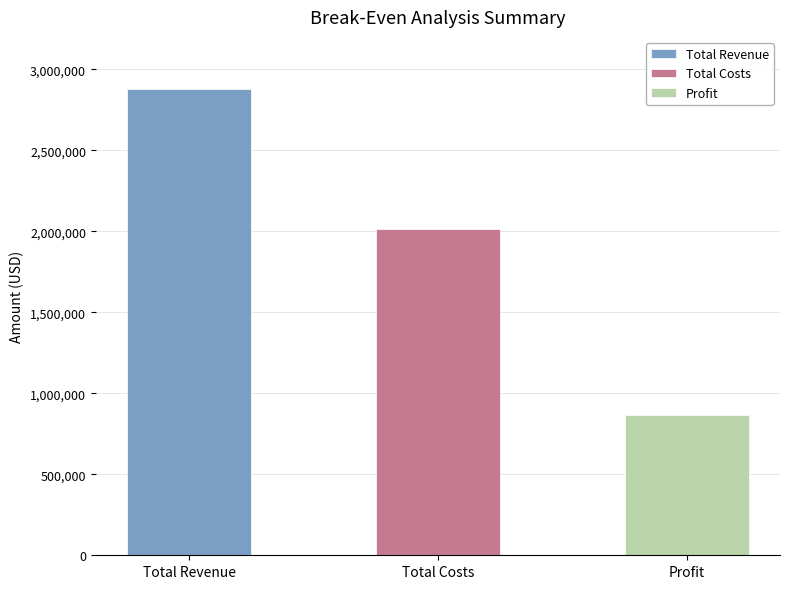

Is it true that Total Revenue equals -1793352 at Total Costs?

False